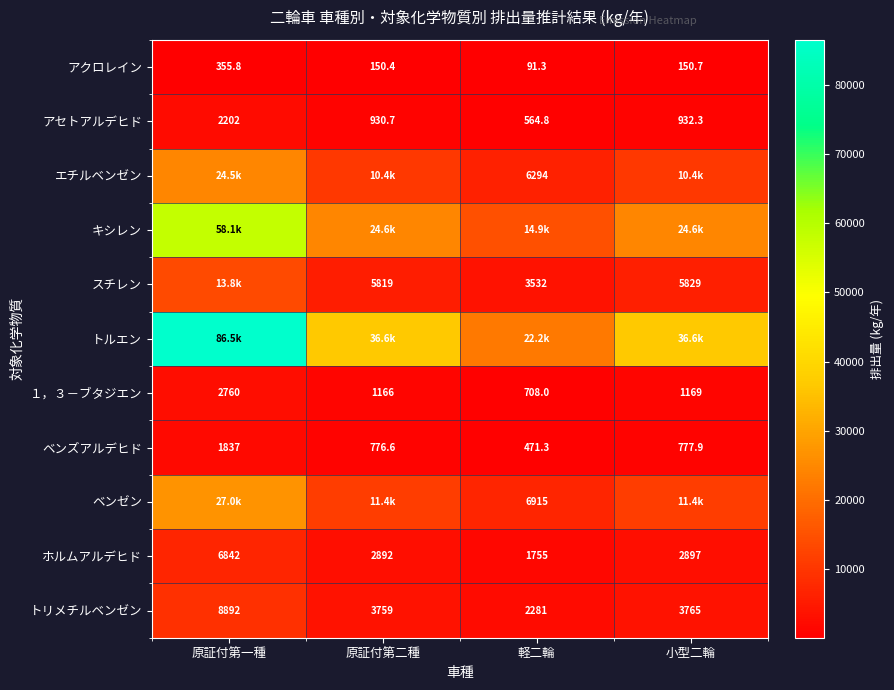

Rank the categories by ベンズアルデヒド value from lowest to highest.

軽二輪, 原証付第二種, 小型二輪, 原証付第一種